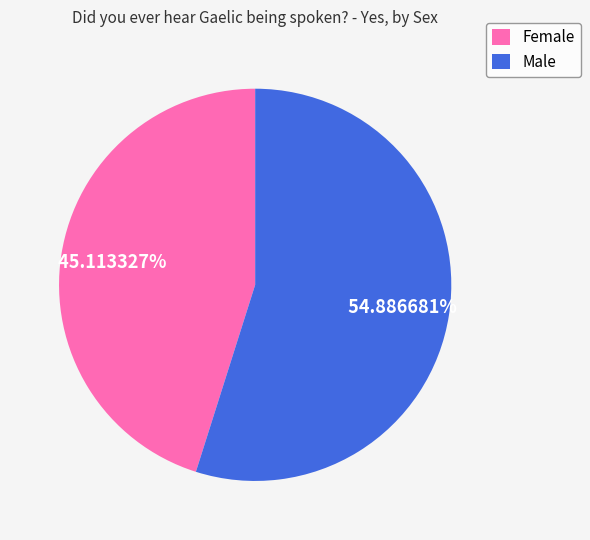

True or false: Male accounts for 44% of the total.

False